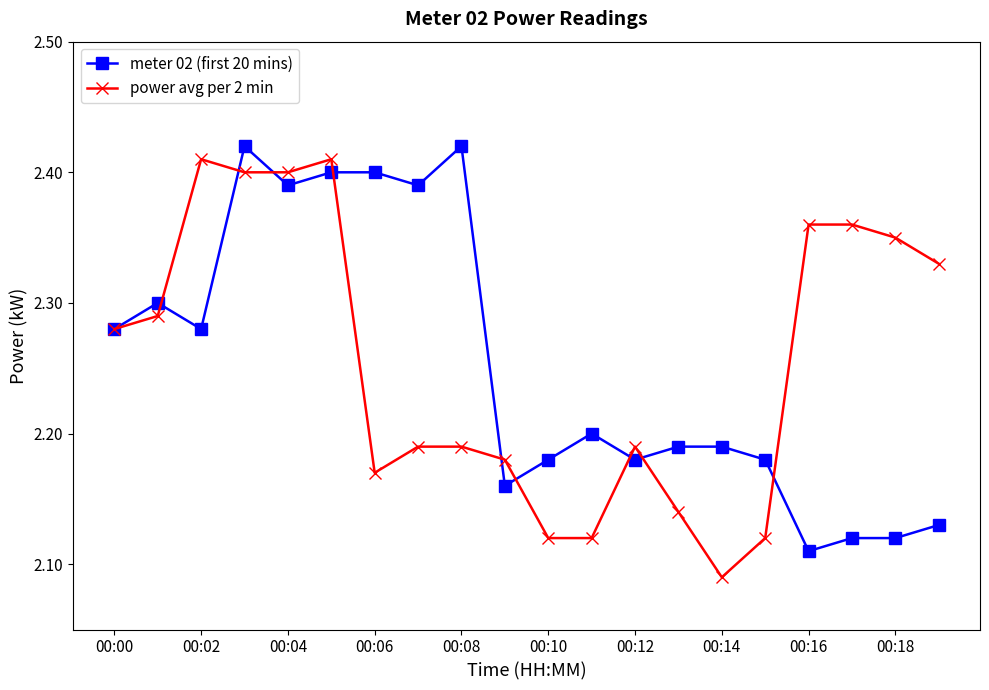

True or false: power avg per 2 min has more than 2 interior local peaks.

True